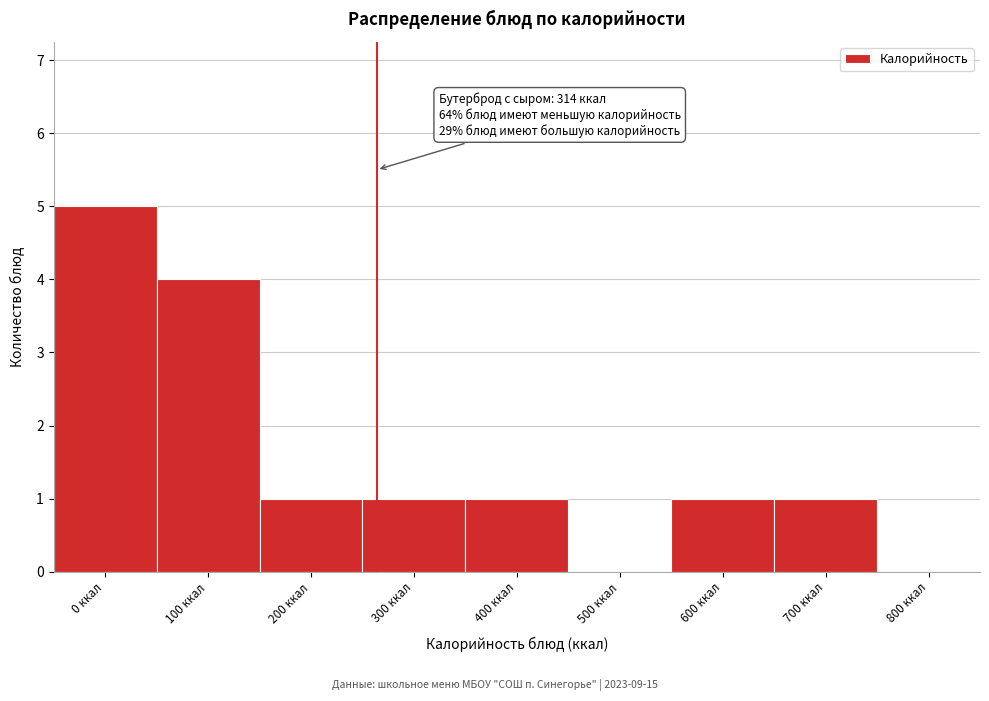

Reading left to right, list all the values displayed in this chart.

0 ккал=5	100 ккал=4	200 ккал=1	300 ккал=1	400 ккал=1	500 ккал=0	600 ккал=1	700 ккал=1	800 ккал=0